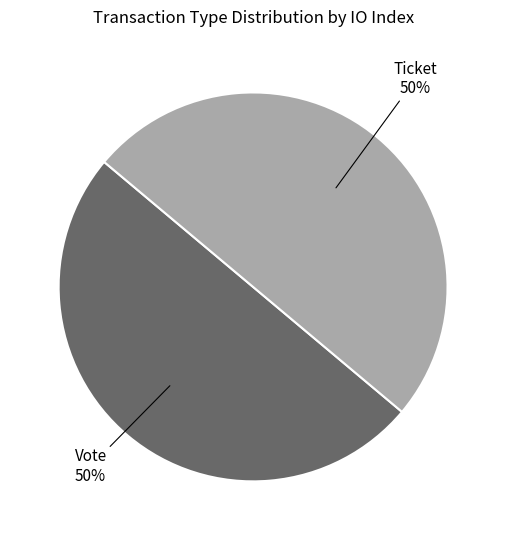

Count the number of slices in the pie.

2